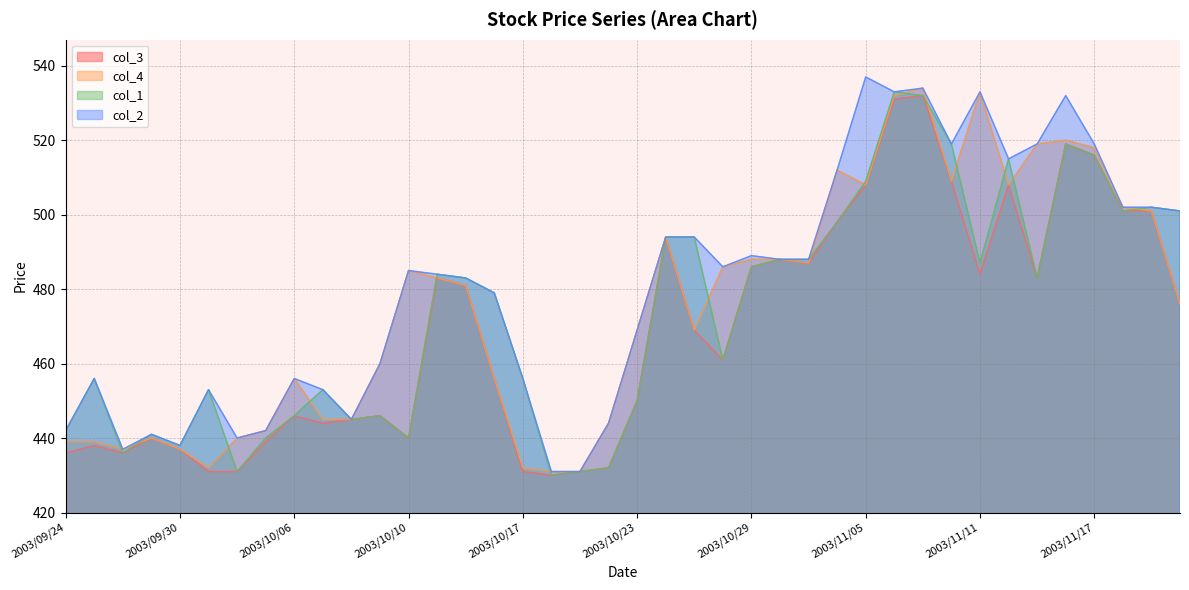

What is the minimum value shown in the chart?

430